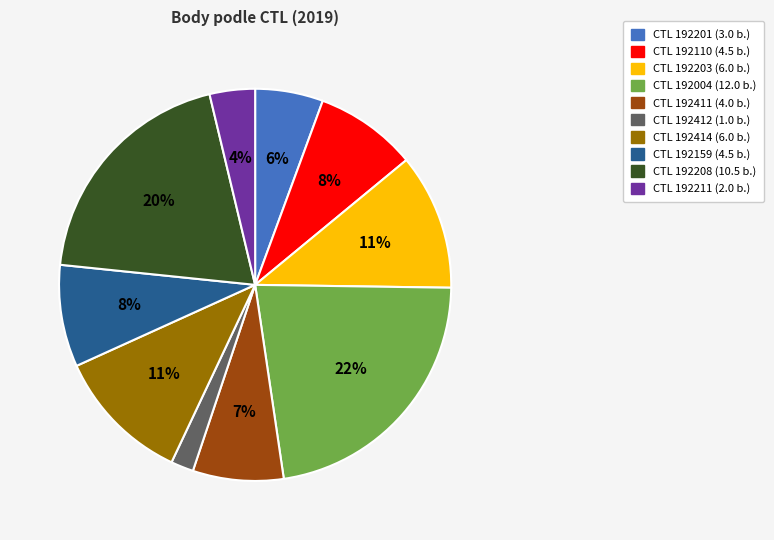

To the nearest percent, what is the average slice percentage?

10%